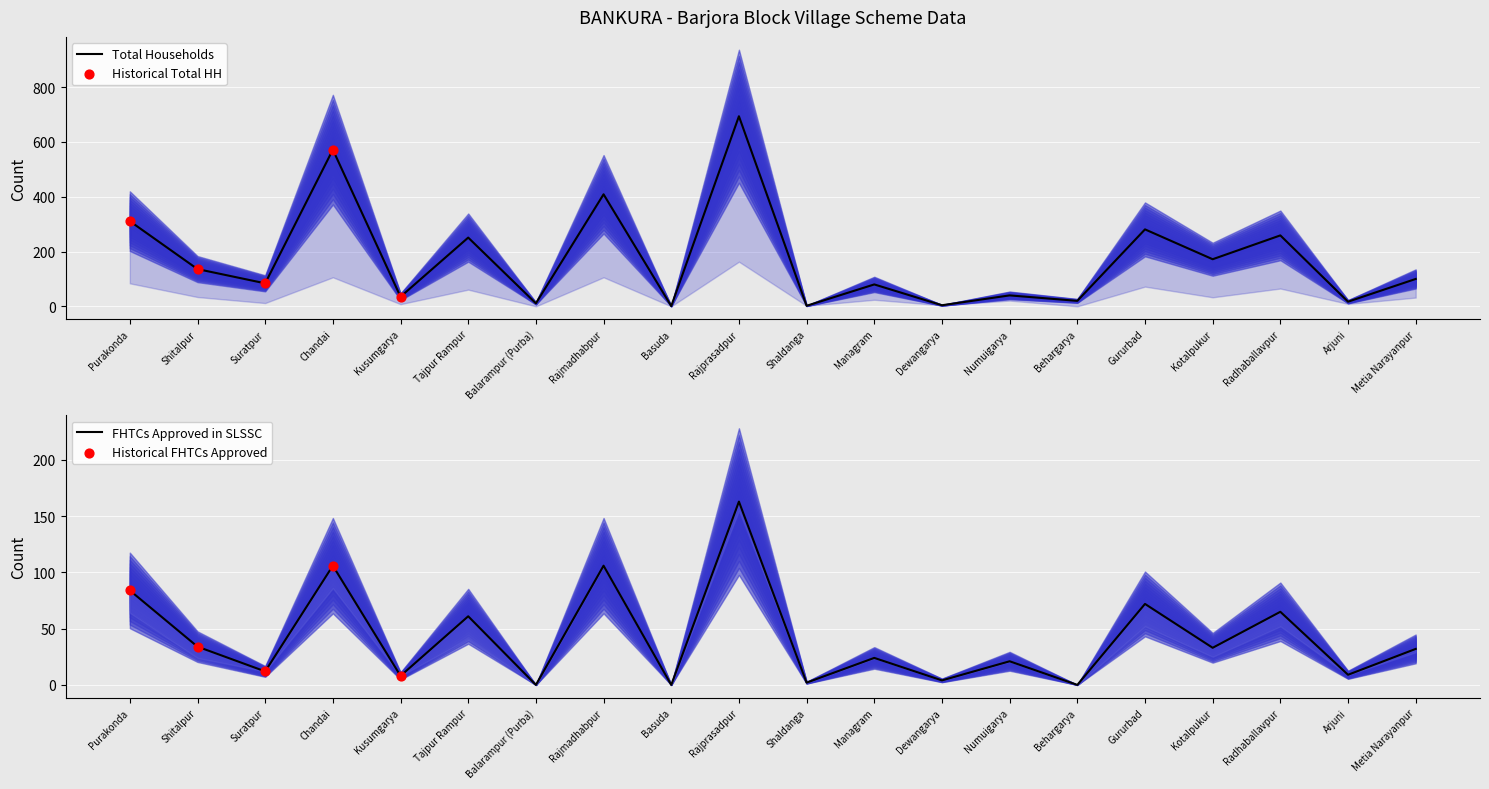

Which series reaches the minimum Y coordinate?

FHTCs approved in SLSSC